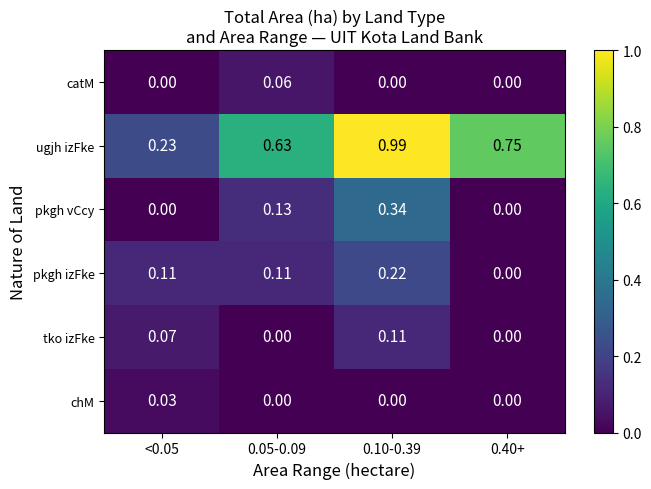

List the series in order of their peak value, highest first.

ugjh izFke, pkgh vCcy, pkgh izFke, tko izFke, catM, chM